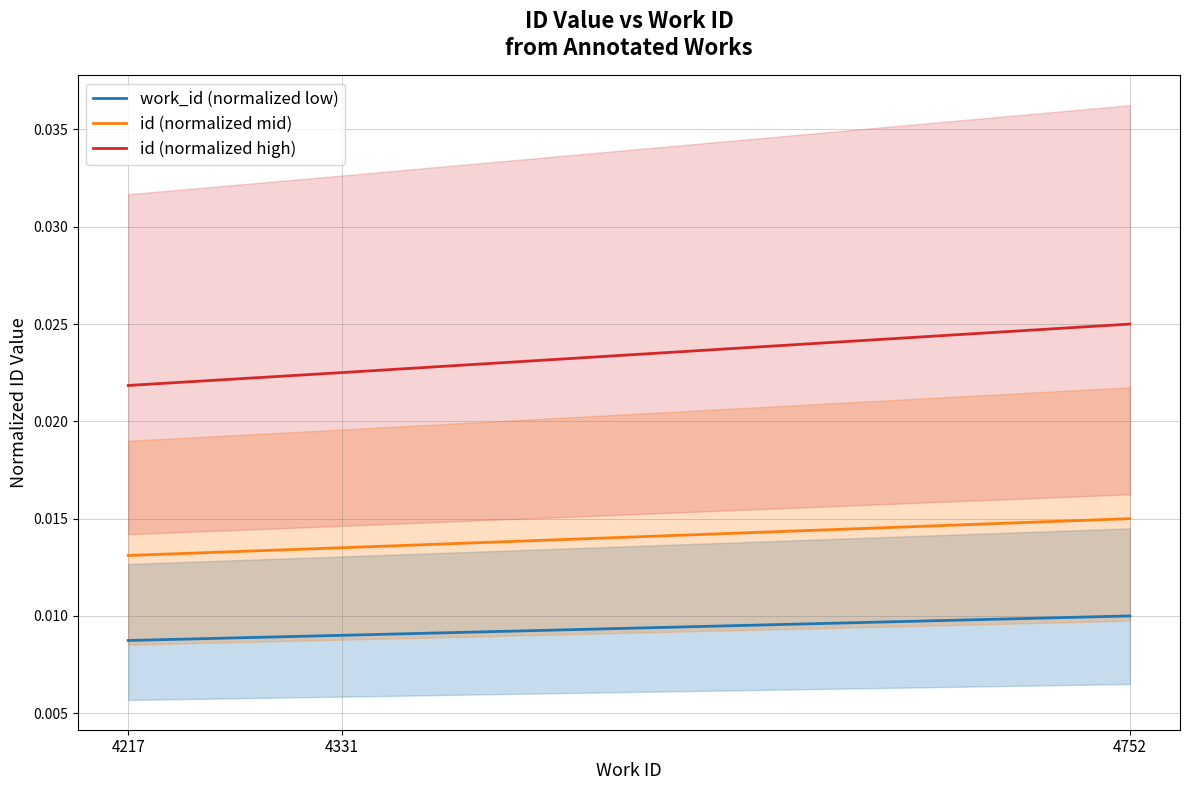

Rank the series at 4752 from highest to lowest value.

id (normalized high), id (normalized mid), work_id (normalized low)